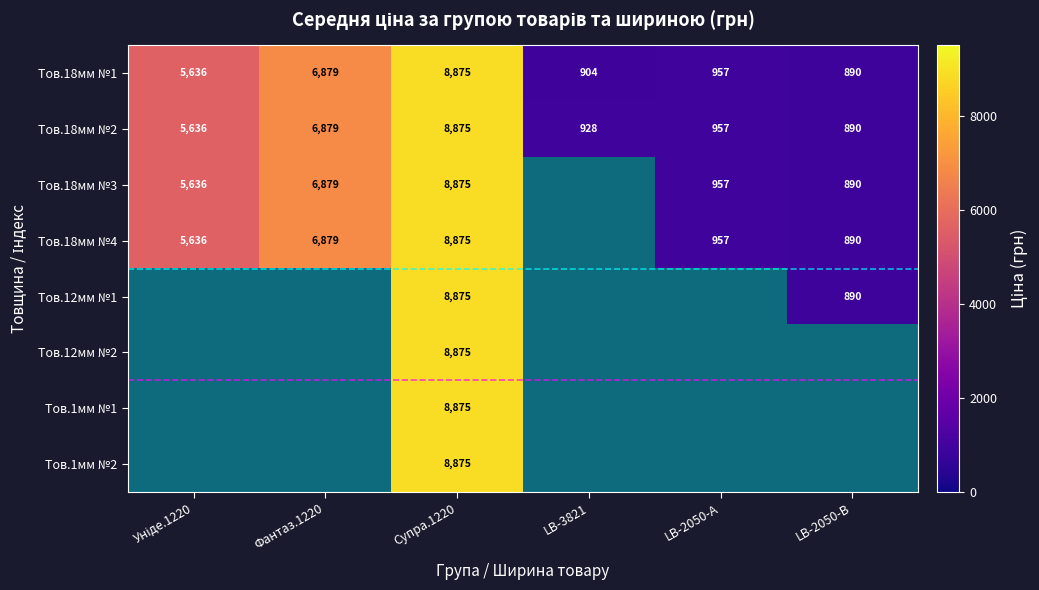

What is the sum of the Тов.18мм №3 values at Фантаз.1220 and LB-2050-А?

7836